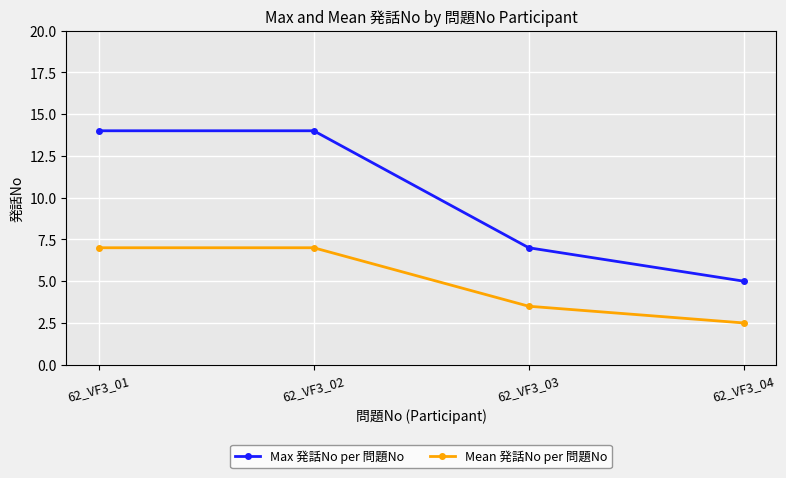

What is the sum of the Max 発話No per 問題No values at 62_VF3_04 and 62_VF3_03?

12.0